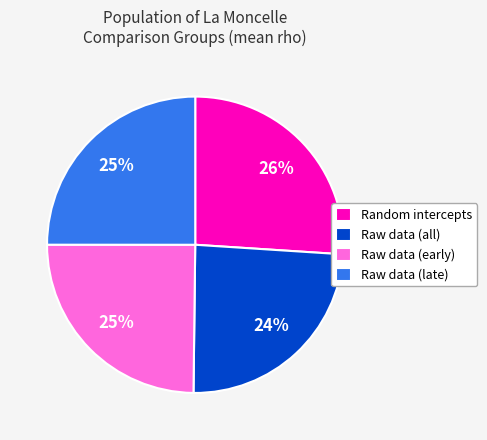

Is Raw data (early) the majority of the pie?

No